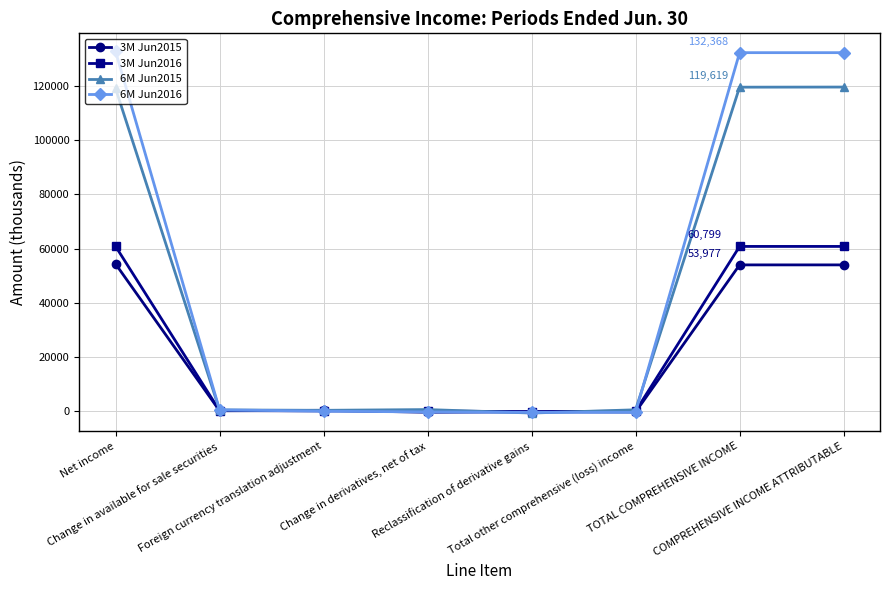

How many data points in 6M Jun2016 are less than 439?

4